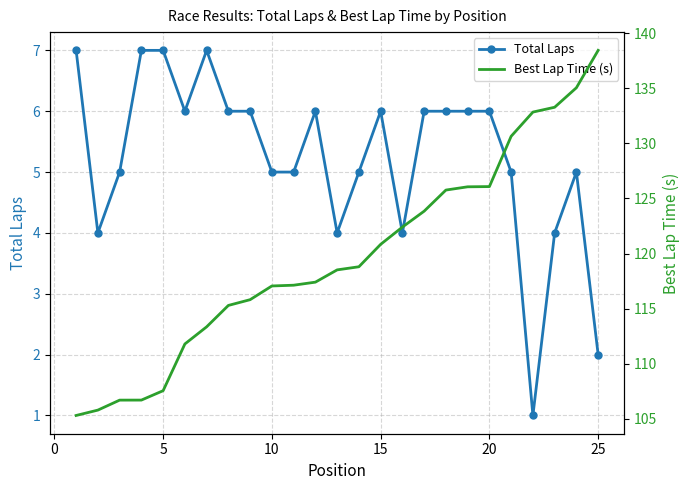

What is the highest value of the Total Laps series?

7